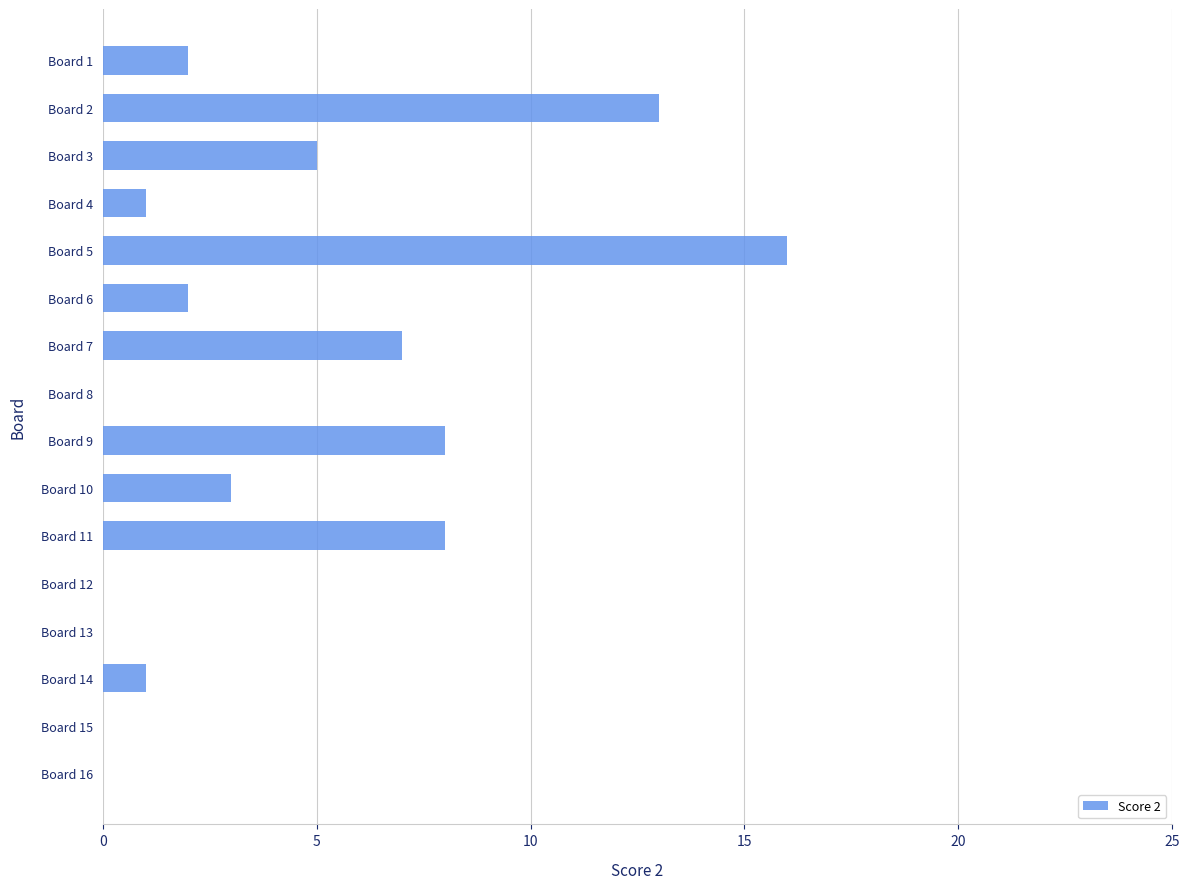

What is the sum of all values?

66